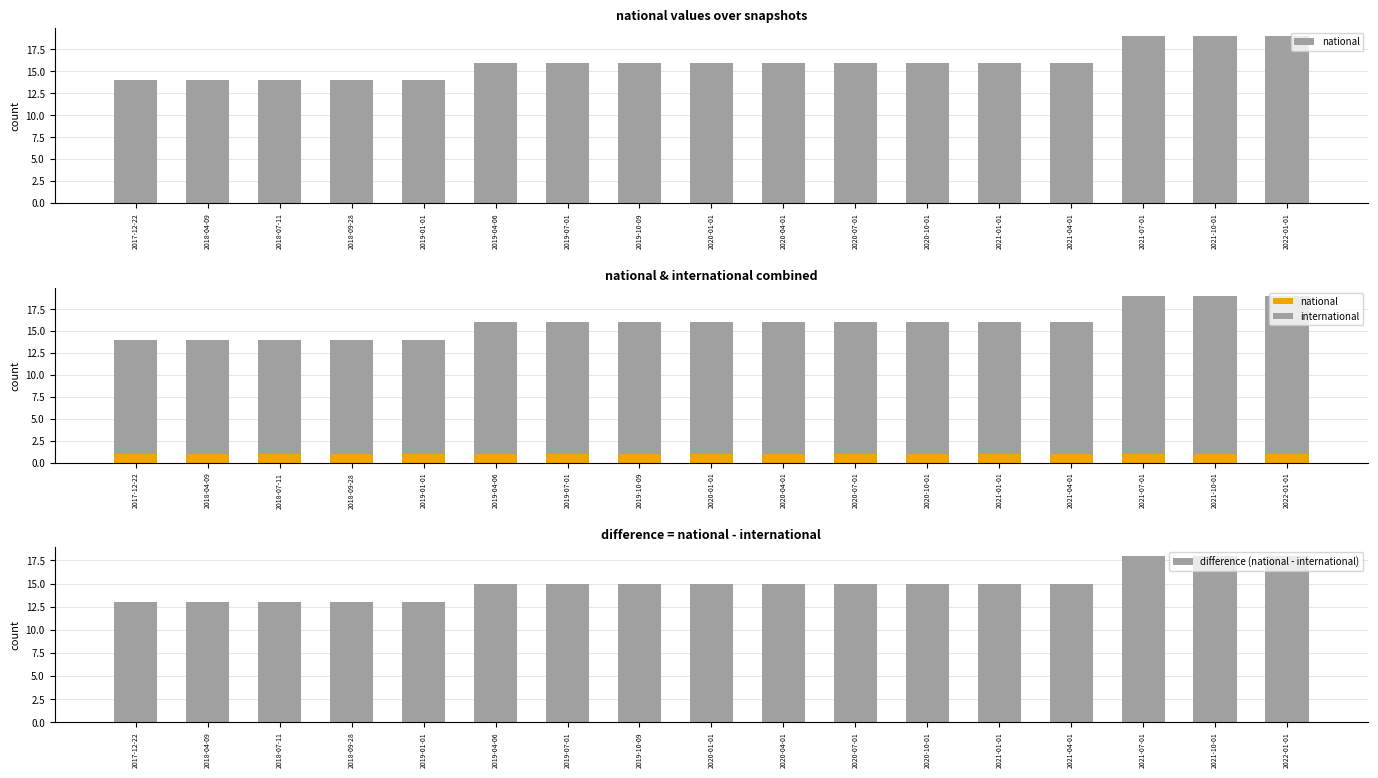

How many values in the national series exceed 16?

3